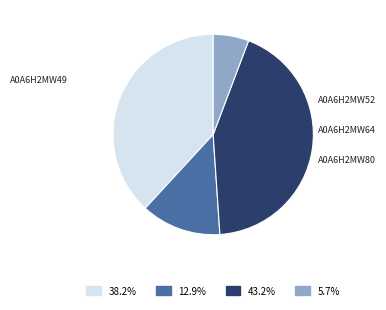

Count the number of slices in the pie.

4